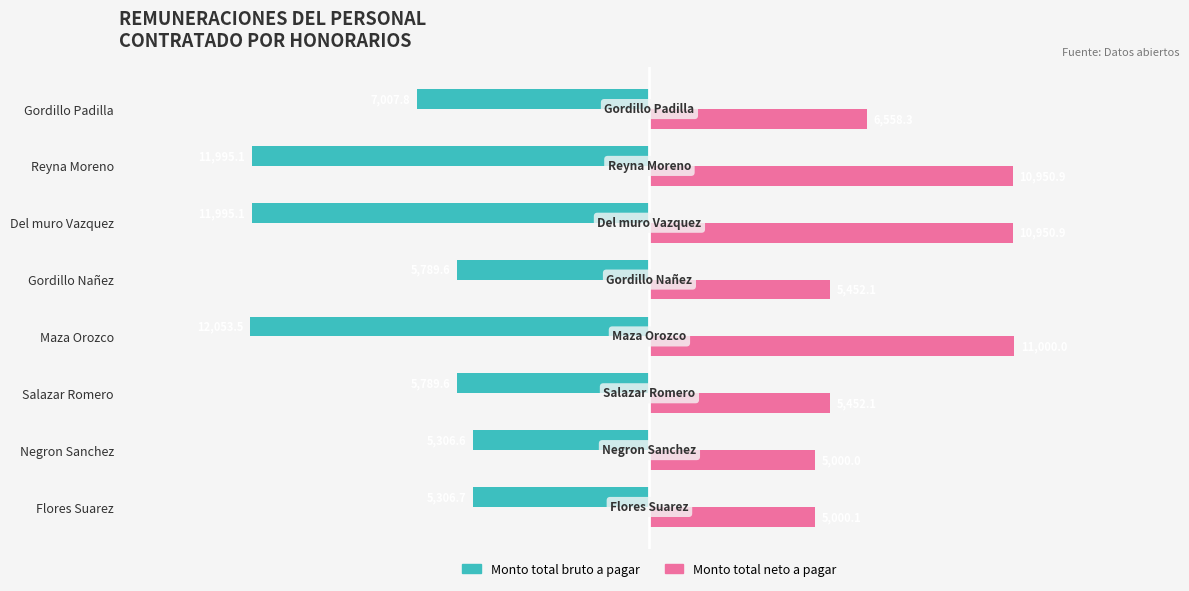

Read the Monto total neto a pagar value at Negron Sanchez.

5000.0